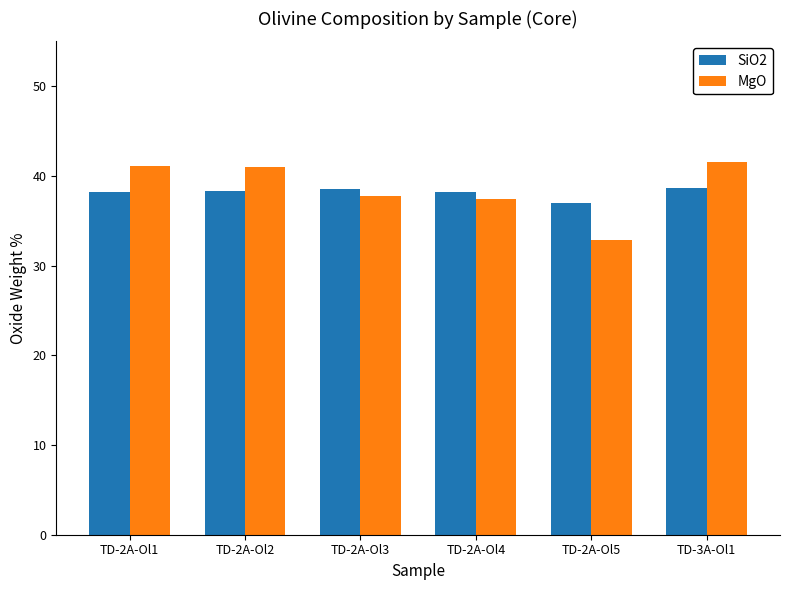

Which series changed the most between TD-2A-Ol4 and TD-3A-Ol1?

MgO